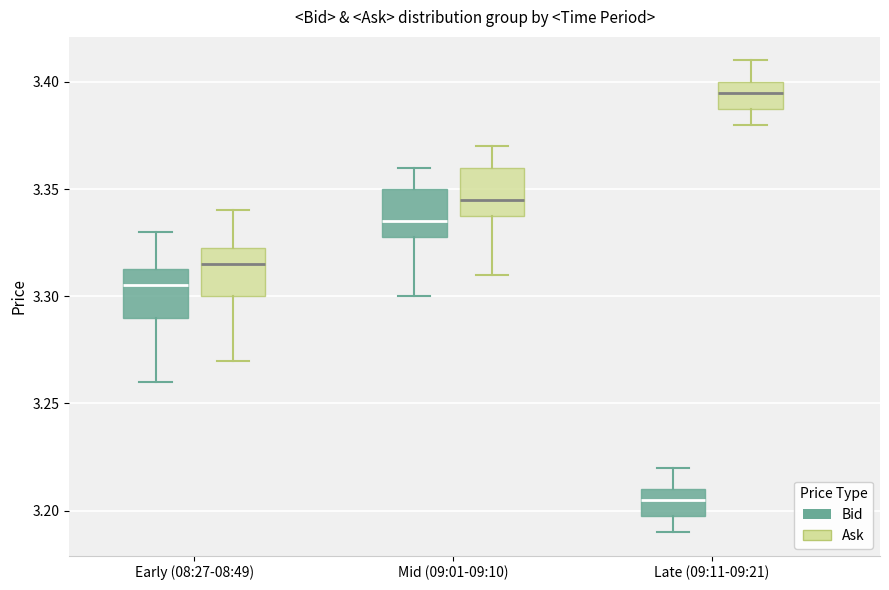

Reading left to right, read every box against the y-axis: the position of its median line, the range the box covers, and the ends of its whiskers. The values are not printed on the chart, so give them approximately, as read against the axis.

Early (08:27-08:49) (Bid): median 3.305, box 3.290 to 3.315, whiskers 3.260 to 3.330
Early (08:27-08:49) (Ask): median 3.315, box 3.300 to 3.325, whiskers 3.270 to 3.340
Mid (09:01-09:10) (Bid): median 3.335, box 3.330 to 3.350, whiskers 3.300 to 3.360
Mid (09:01-09:10) (Ask): median 3.345, box 3.340 to 3.360, whiskers 3.310 to 3.370
Late (09:11-09:21) (Bid): median 3.205, box 3.200 to 3.210, whiskers 3.190 to 3.220
Late (09:11-09:21) (Ask): median 3.395, box 3.390 to 3.400, whiskers 3.380 to 3.410